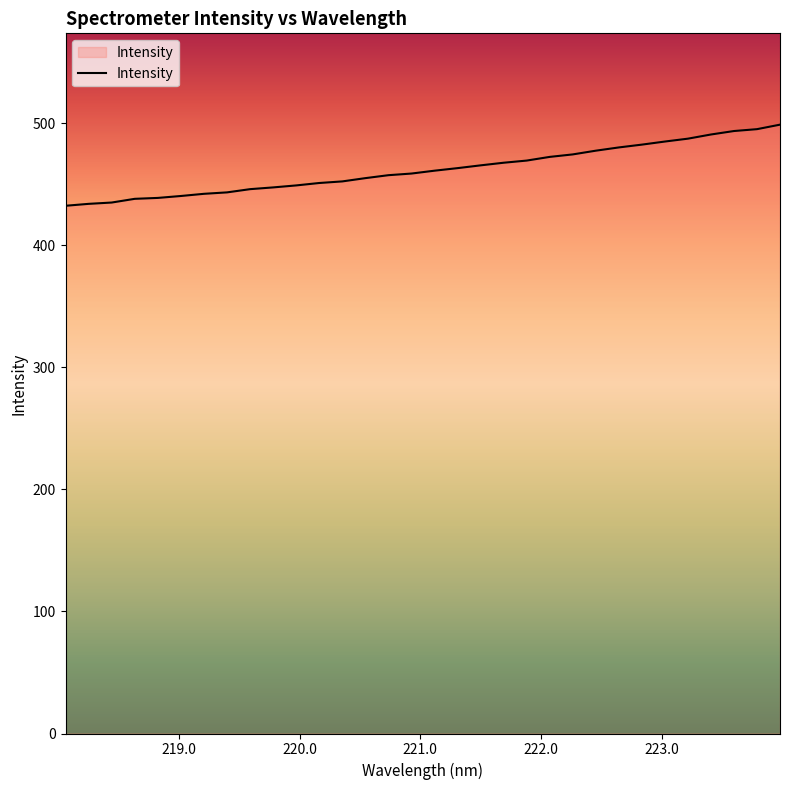

What is the difference between the maximum and minimum values?

66.5